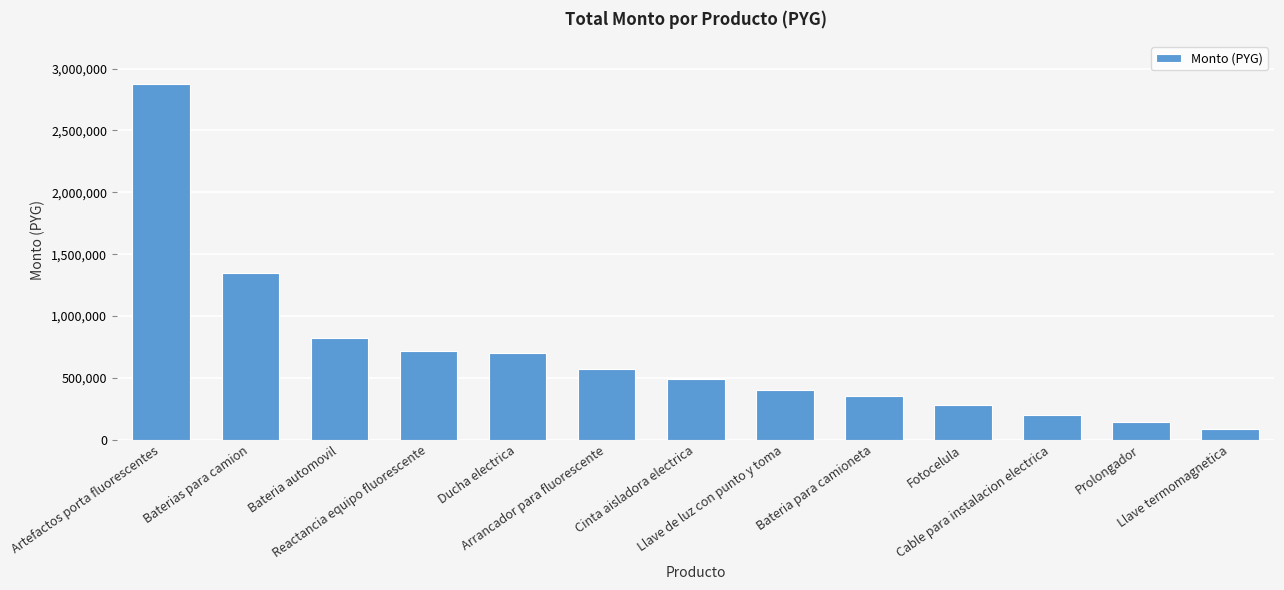

Reading left to right, what are all the values shown in this chart?

2876900	1350000	820000	714000	700000	574000	490000	402500	350000	280000	199500	140000	84000